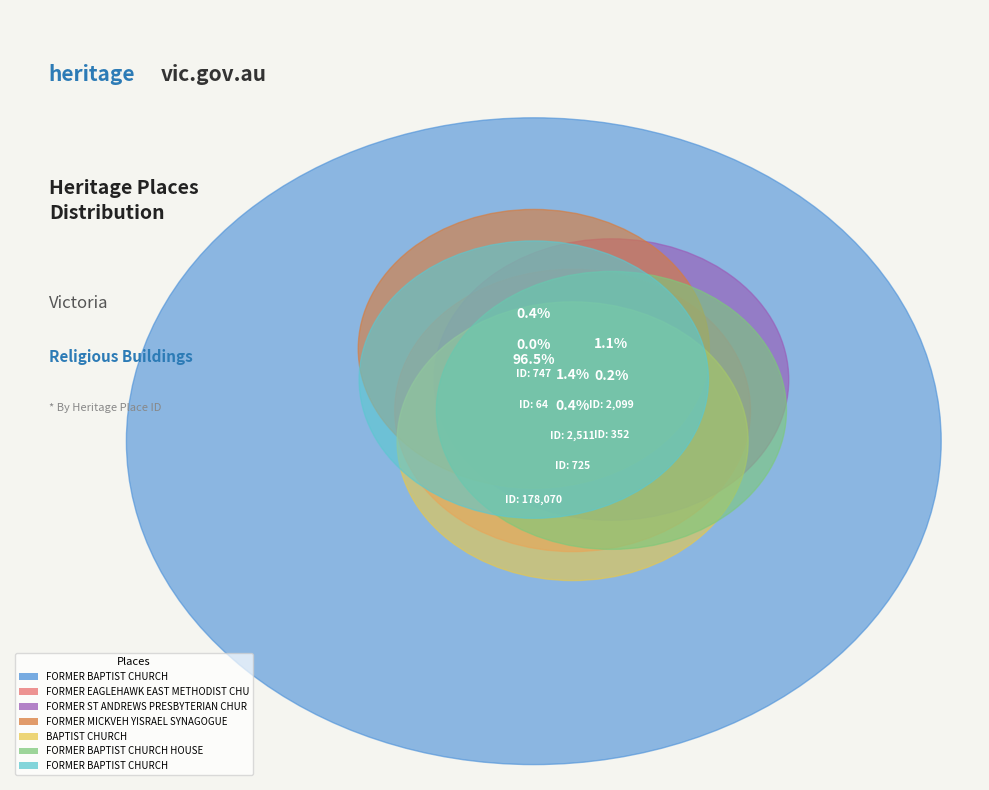

What percentage is the FORMER ST ANDREWS PRESBYTERIAN CHURCH (2099) slice, to the nearest percent?

1%